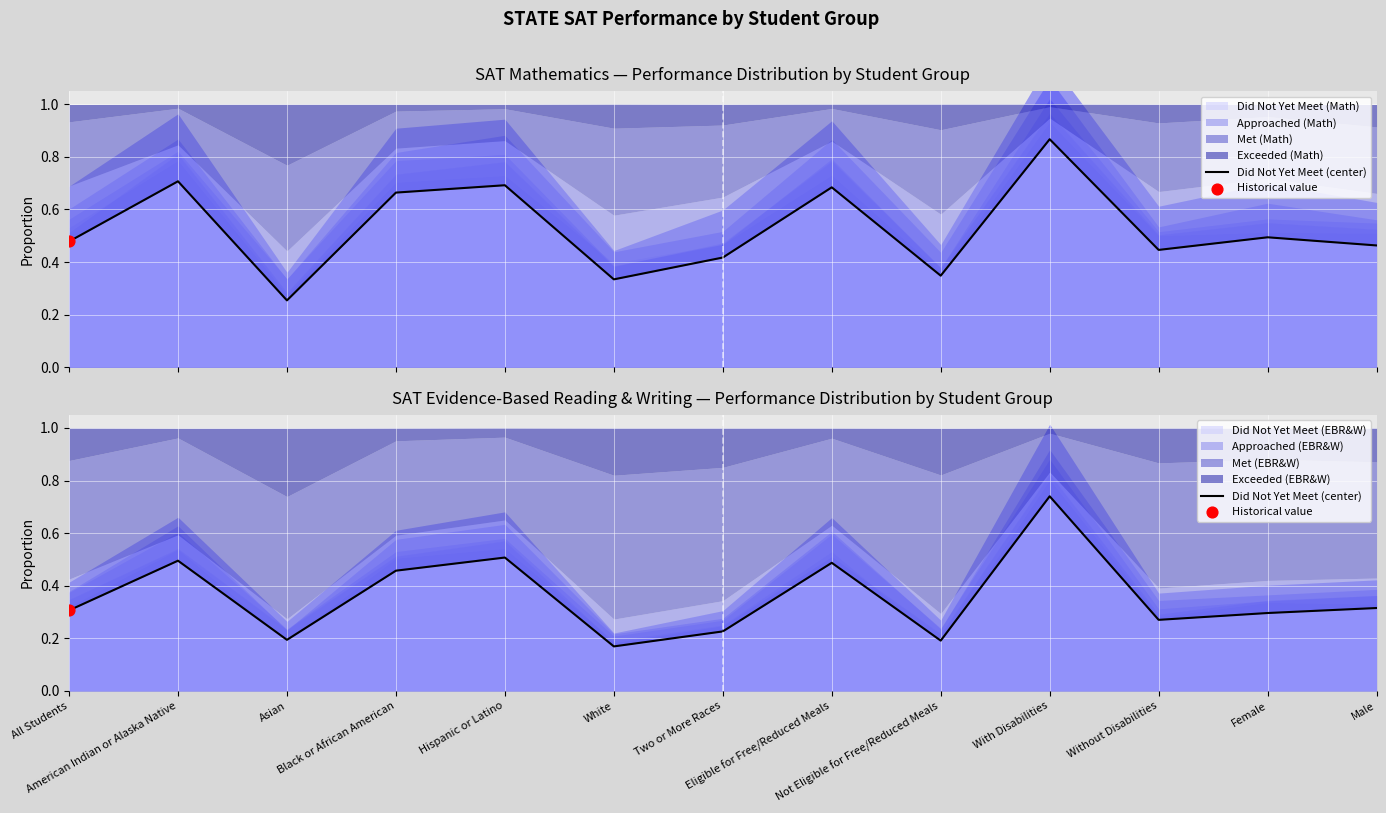

Between Male and Female, which is larger?

Male